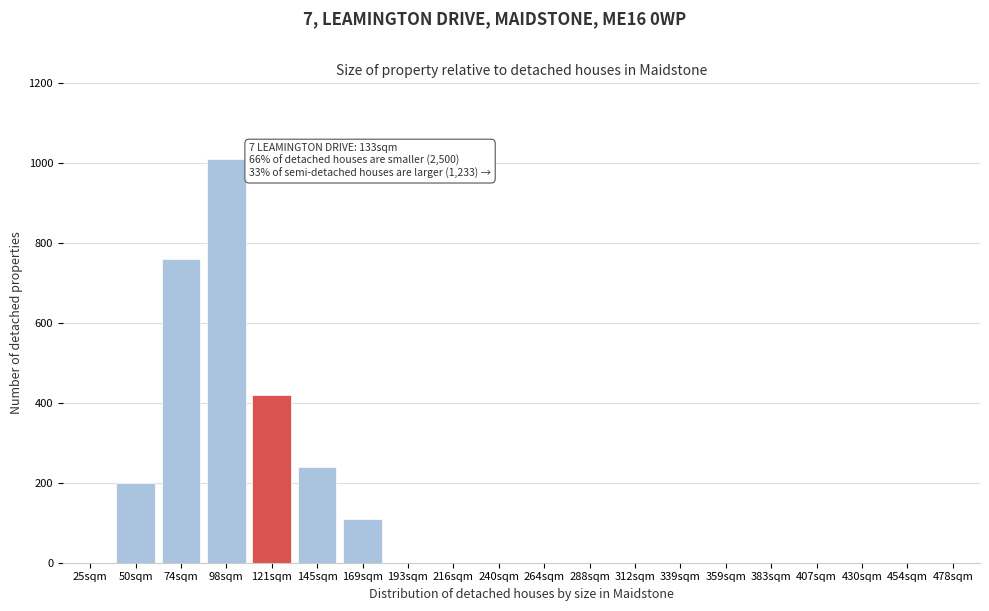

Reading left to right, transcribe all the data shown in this chart.

25sqm=0	50sqm=200	74sqm=760	98sqm=1010	121sqm=420	145sqm=240	169sqm=110	193sqm=0	216sqm=0	240sqm=0	264sqm=0	288sqm=0	312sqm=0	339sqm=0	359sqm=0	383sqm=0	407sqm=0	430sqm=0	454sqm=0	478sqm=0